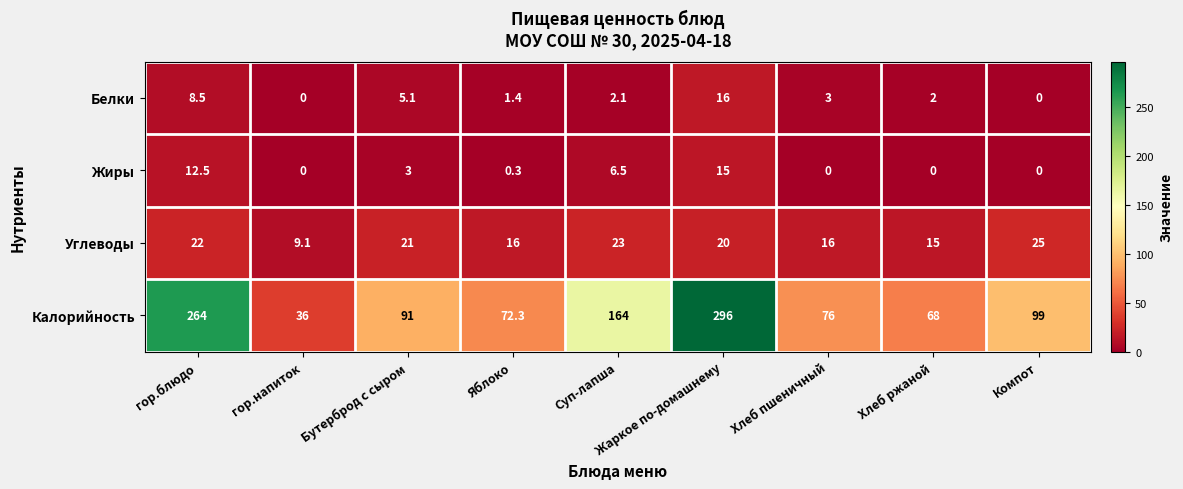

List the series in order of their peak value, highest first.

Калорийность, Углеводы, Белки, Жиры